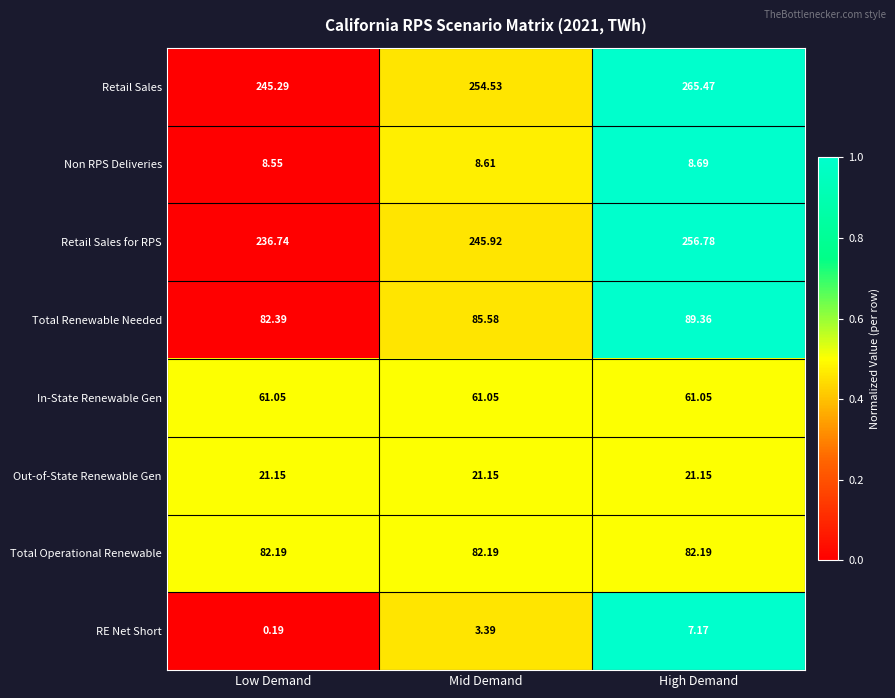

At which category is the sum across all series the highest?

High Demand